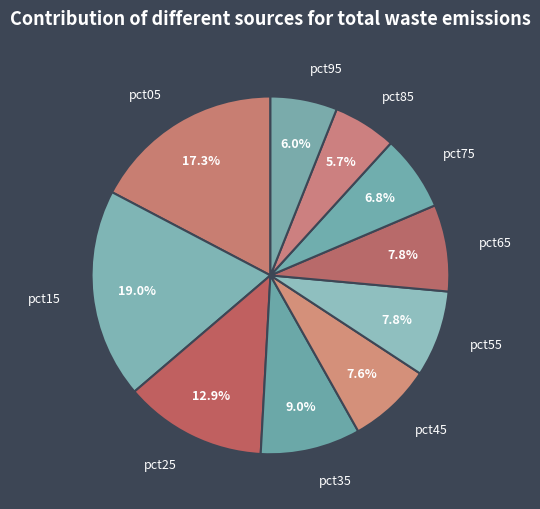

Combined, do pct55 and pct65 account for over 50%?

No